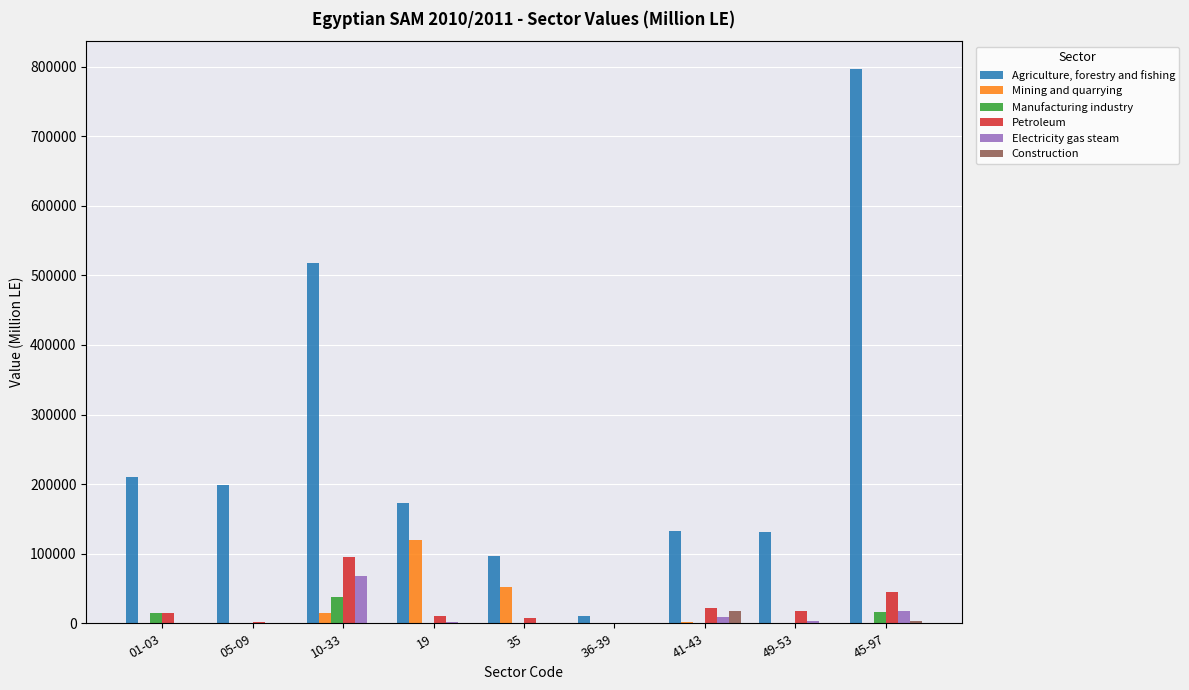

Is the value of Agriculture, forestry and fishing at 36-39 greater than the value of Mining and quarrying at 45-97?

Yes